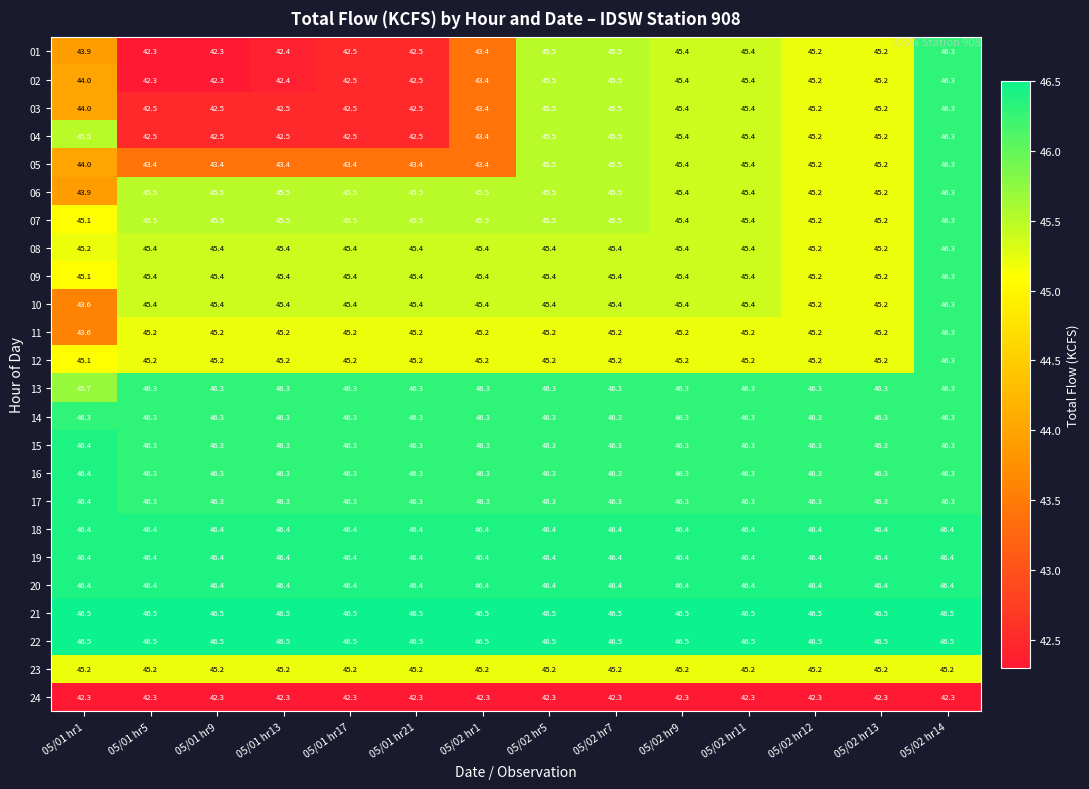

At which label is 09 closest to 45?

05/01 hr1